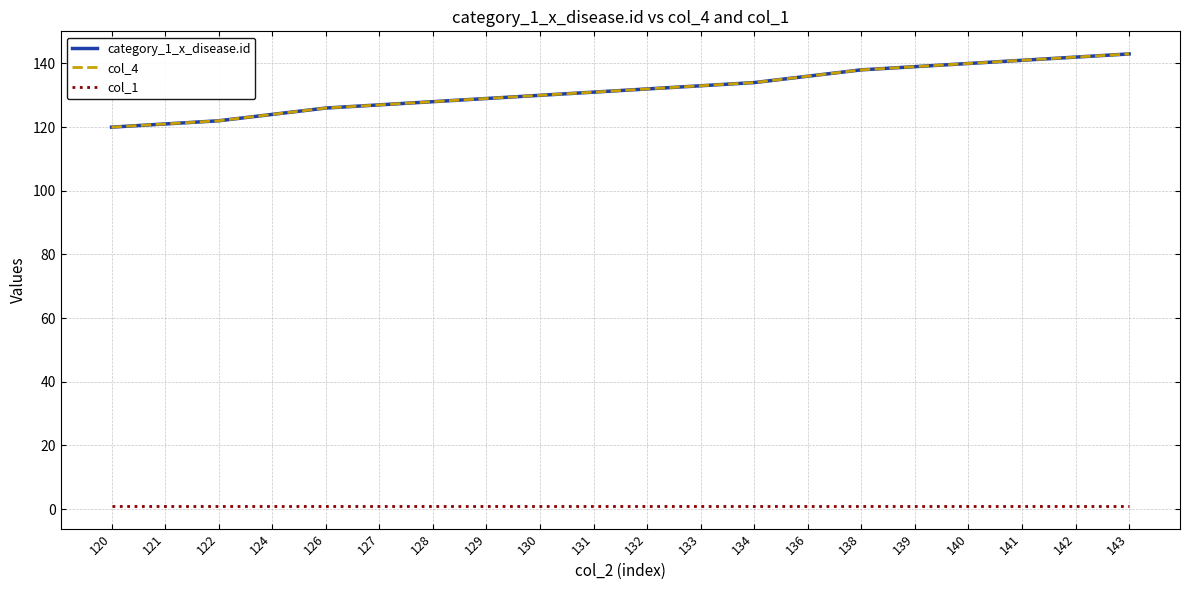

Reading right to left, what are all the values shown in this chart?

category_1_x_disease.id: 143	142	141	140	139	138	136	134	133	132	131	130	129	128	127	126	124	122	121	120
col_4: 143	142	141	140	139	138	136	134	133	132	131	130	129	128	127	126	124	122	121	120
col_1: 1	1	1	1	1	1	1	1	1	1	1	1	1	1	1	1	1	1	1	1